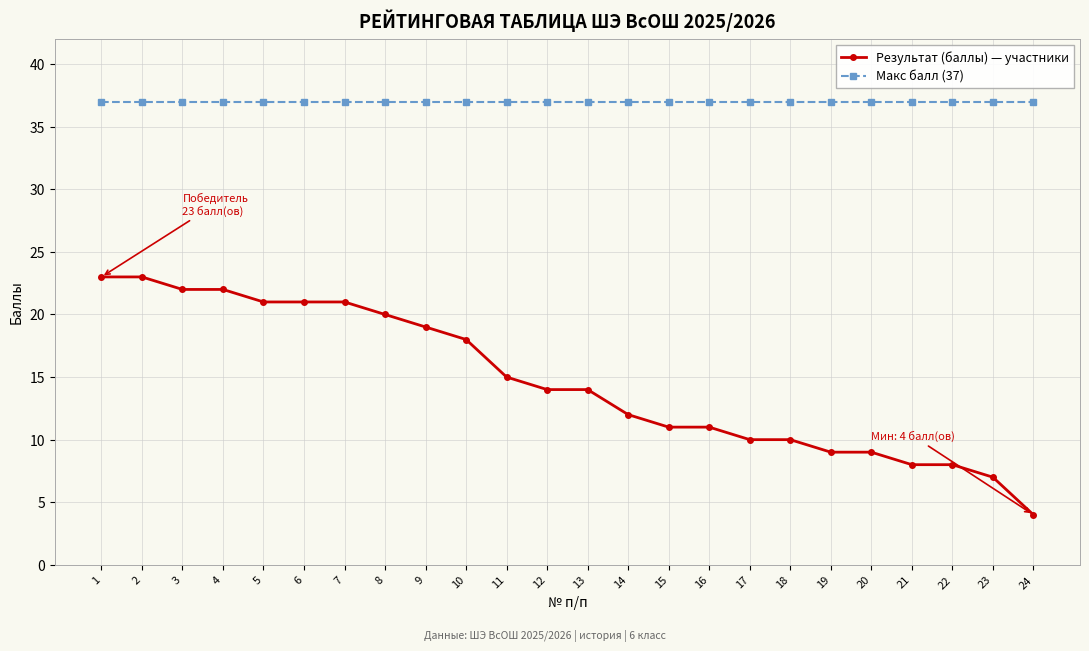

Reading right to left, list all the values displayed in this chart.

Результат (баллы) — участники: 24=4	23=7	22=8	21=8	20=9	19=9	18=10	17=10	16=11	15=11	14=12	13=14	12=14	11=15	10=18	9=19	8=20	7=21	6=21	5=21	4=22	3=22	2=23	1=23
Макс балл (37): 24=37	23=37	22=37	21=37	20=37	19=37	18=37	17=37	16=37	15=37	14=37	13=37	12=37	11=37	10=37	9=37	8=37	7=37	6=37	5=37	4=37	3=37	2=37	1=37